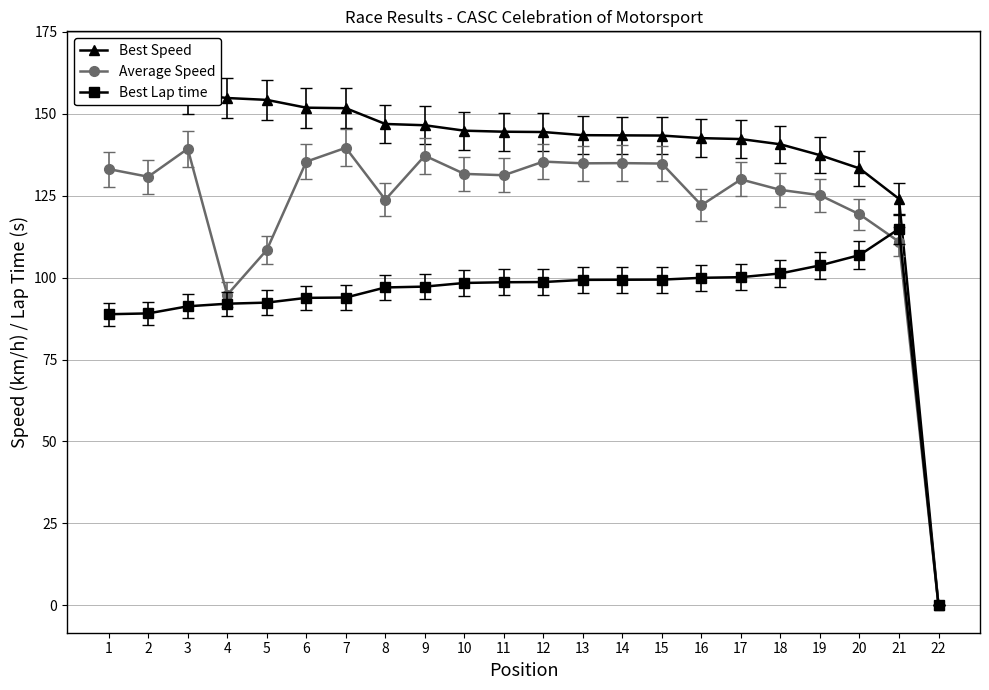

At which label does Best Lap time reach its minimum?

22